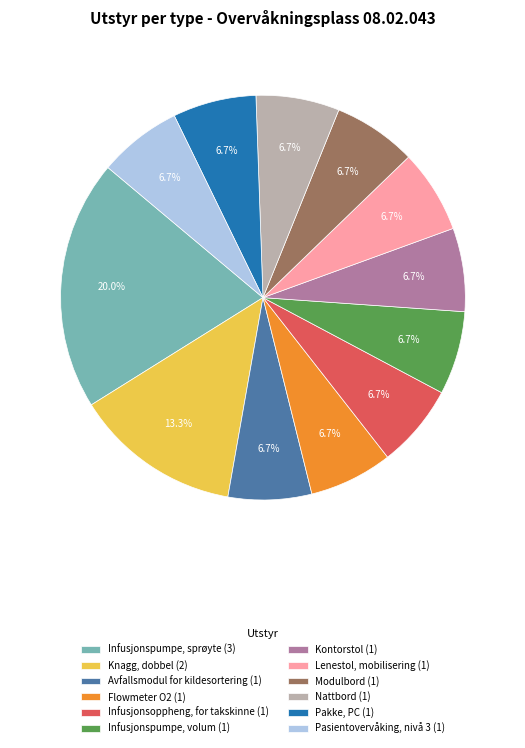

Does any single category account for the majority?

No